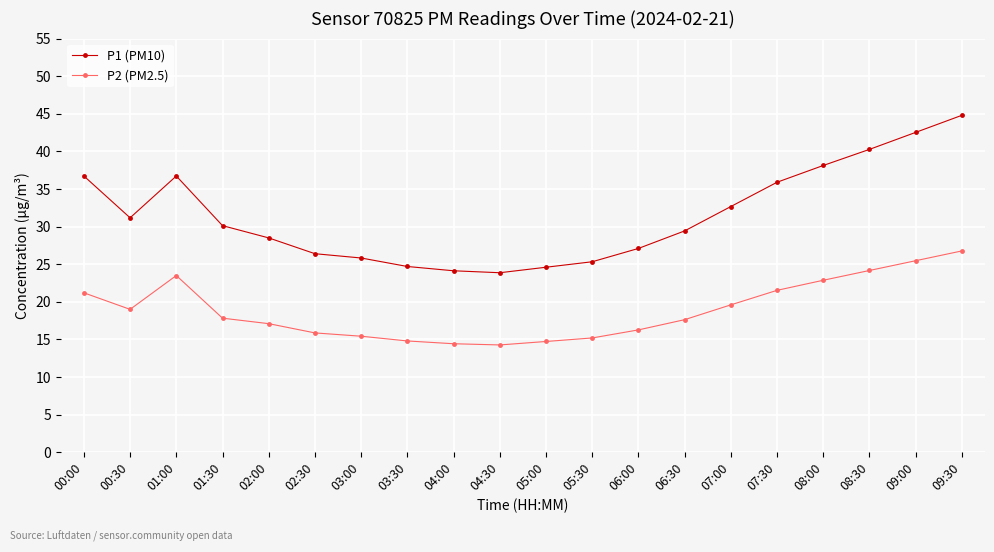

Which category has the highest value in the P1 (PM10) series?

09:30